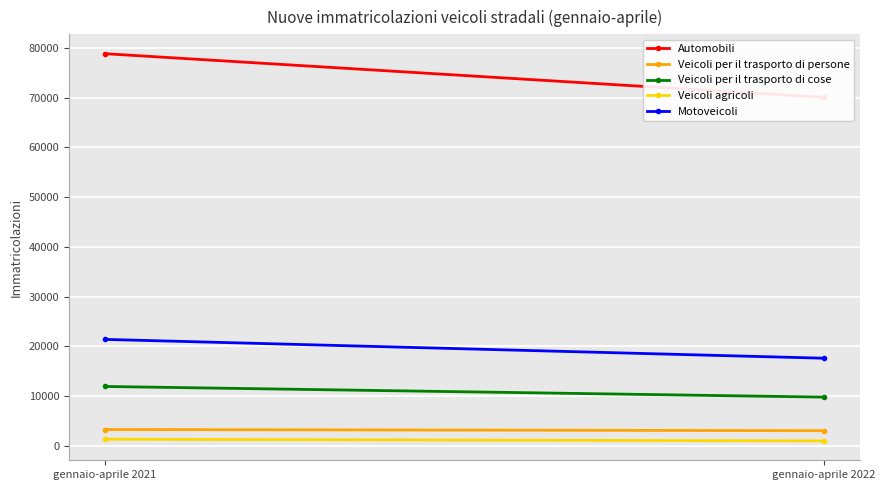

What is the difference between the Veicoli agricoli values at gennaio-aprile 2022 and gennaio-aprile 2021?

344